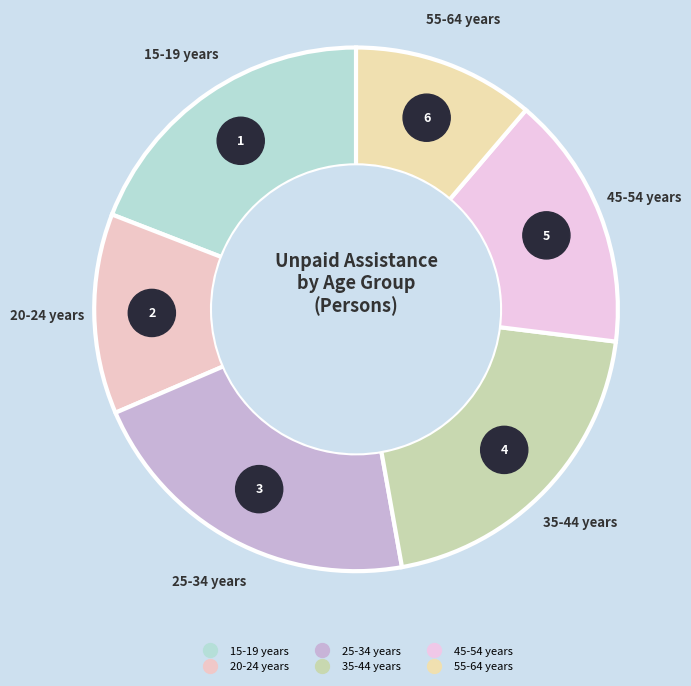

What is the ratio of the value at 15-19 years to the value at 20-24 years?

1.5